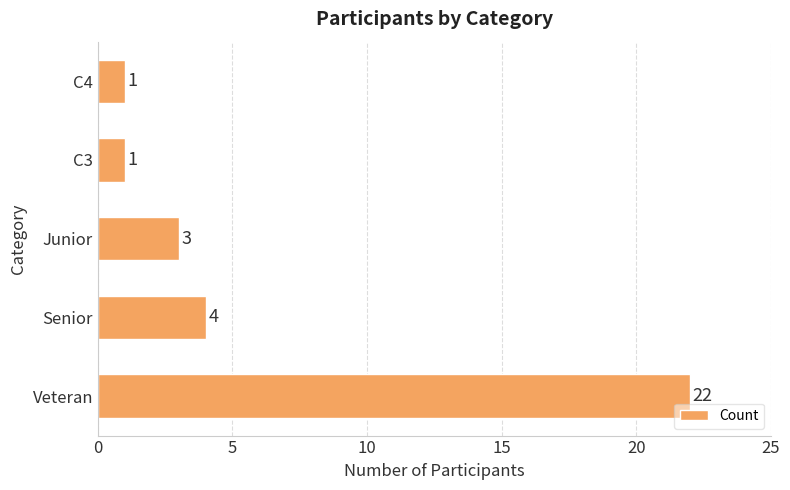

Reading top to bottom, what are all the values shown in this chart?

1	1	3	4	22